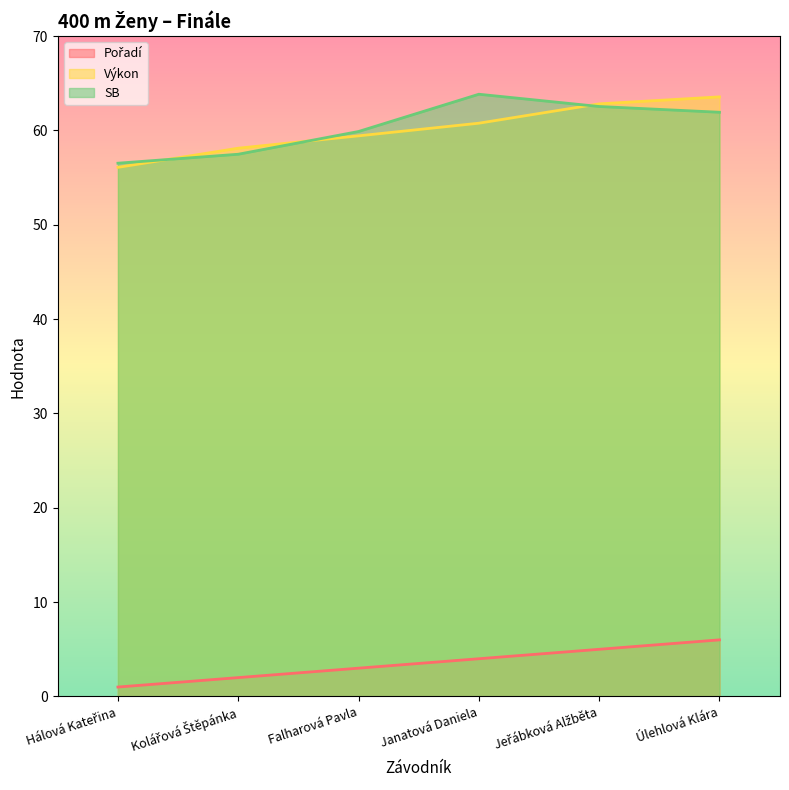

The SB series shows 17.9 at Janatová Daniela. True or false?

False